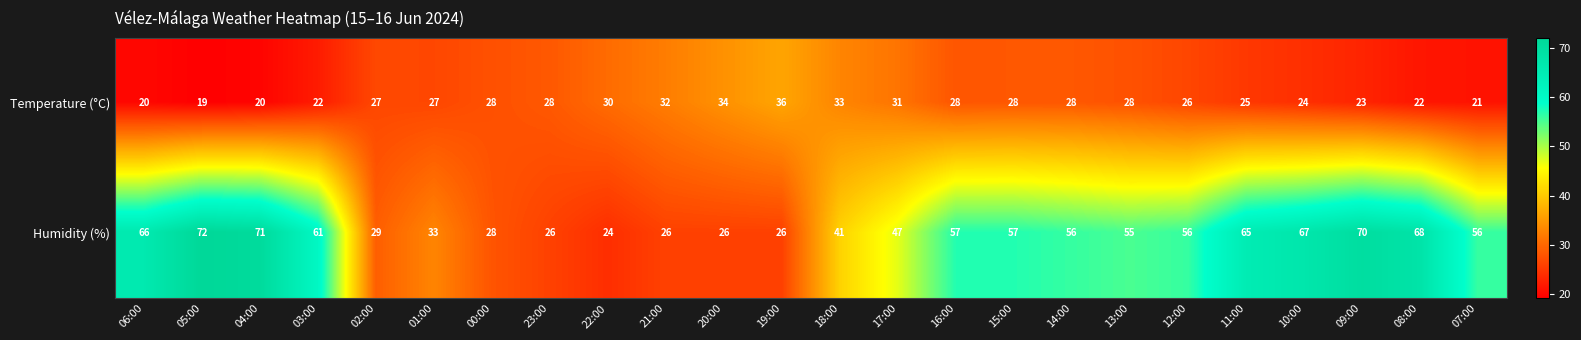

What is the approximate value of Temperature (°C) at 15:00?

28